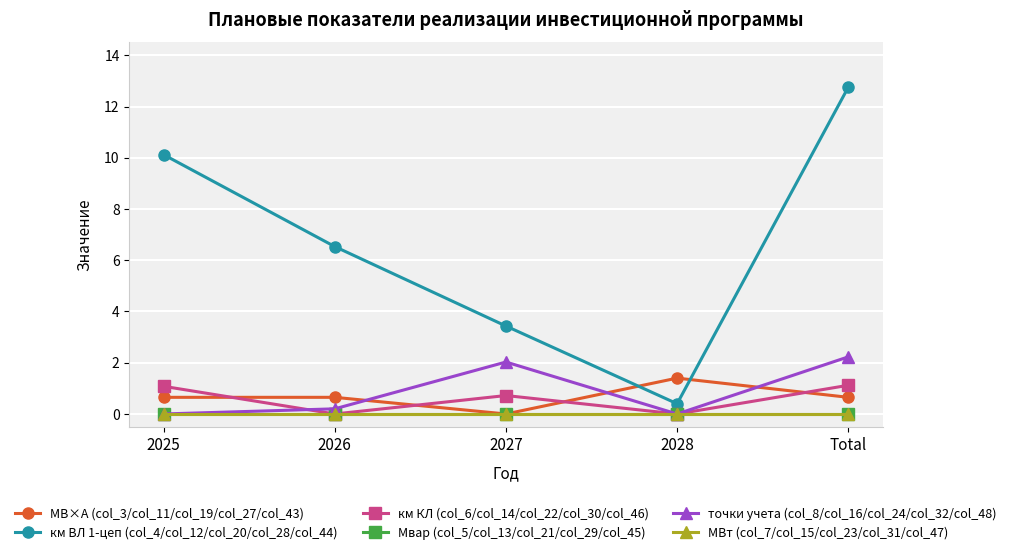

Which series has the largest total across all categories?

км ВЛ 1-цеп (col_4/col_12/col_20/col_28/col_44)